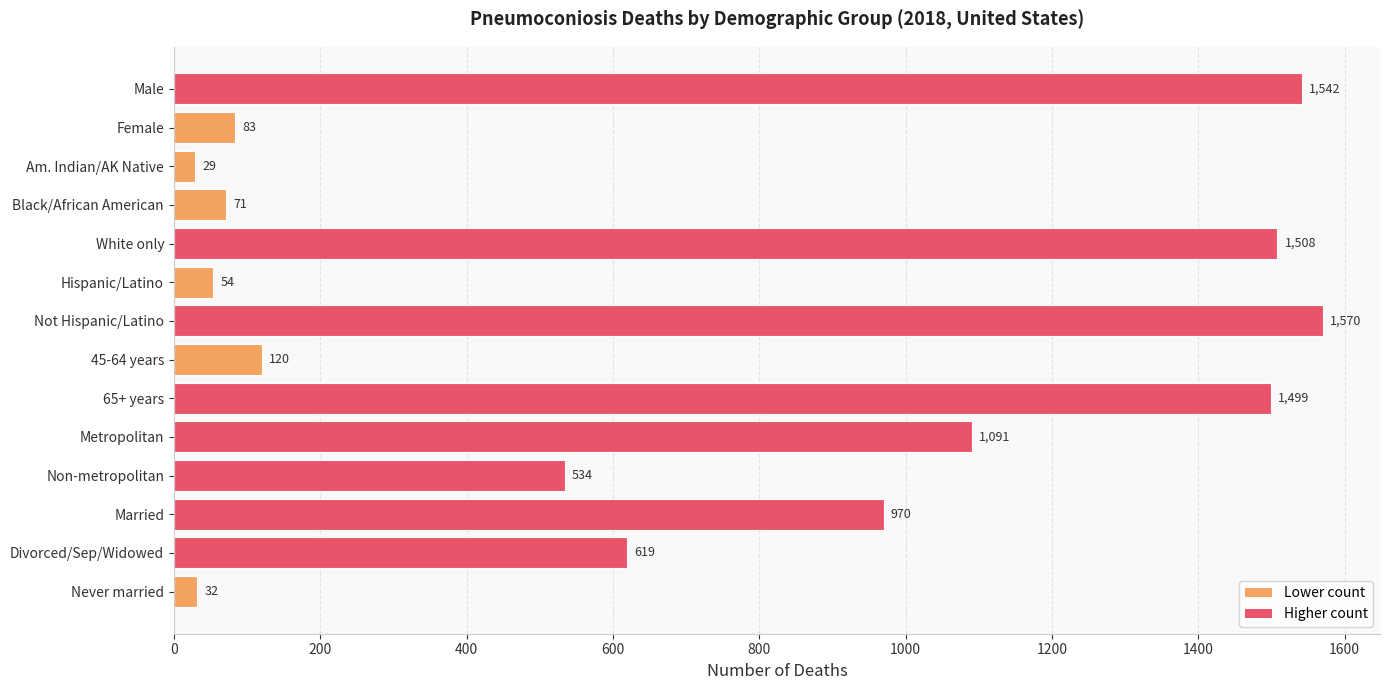

Which has a higher value, 65+ years or Non-metropolitan?

65+ years